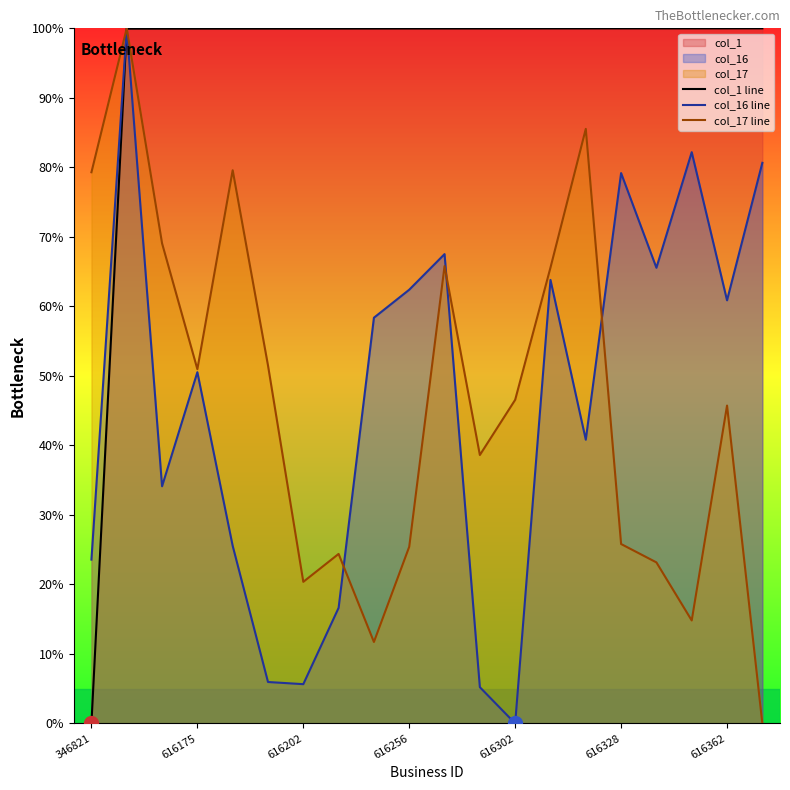

Rank the series at 346821 from lowest to highest value.

col_1 line, col_16 line, col_17 line